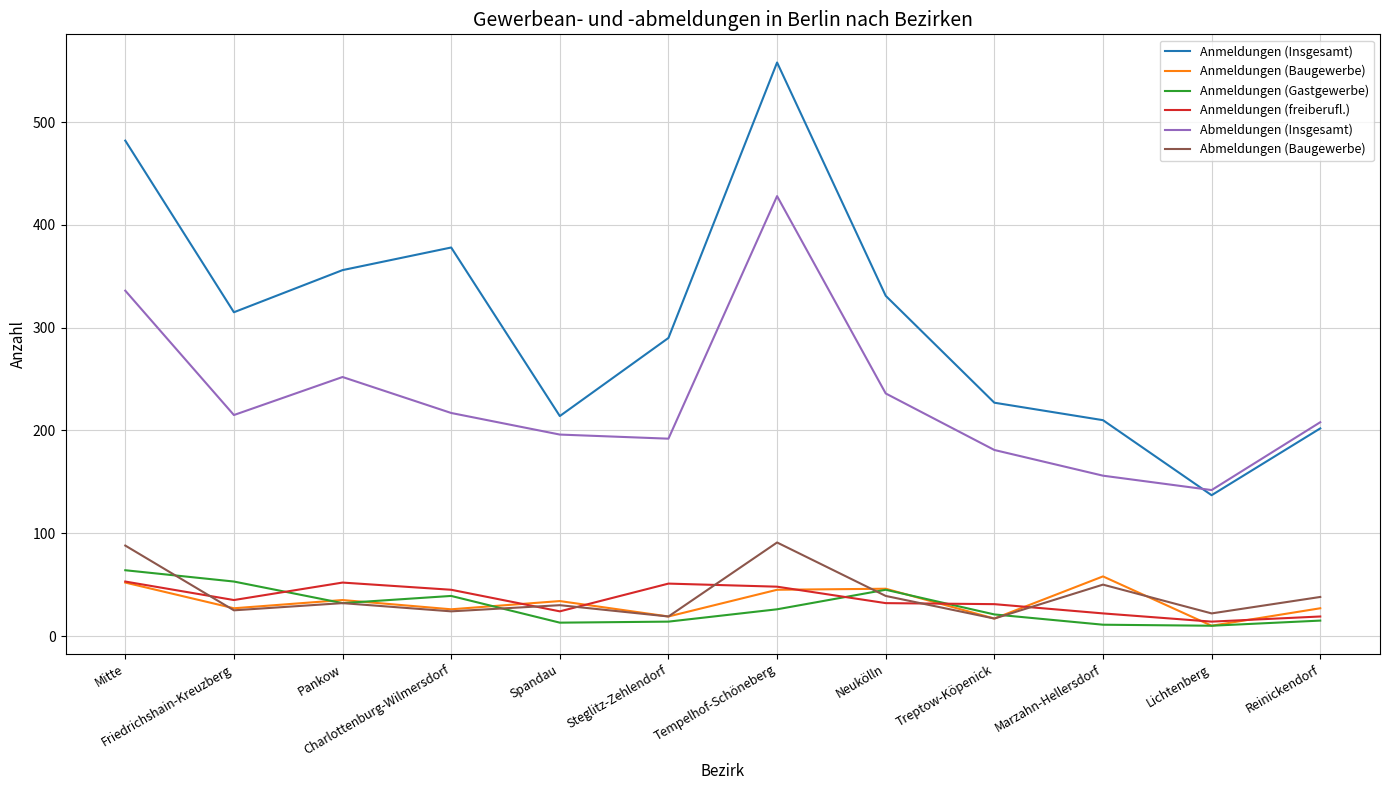

What is the total value across all series at Mitte?

1075